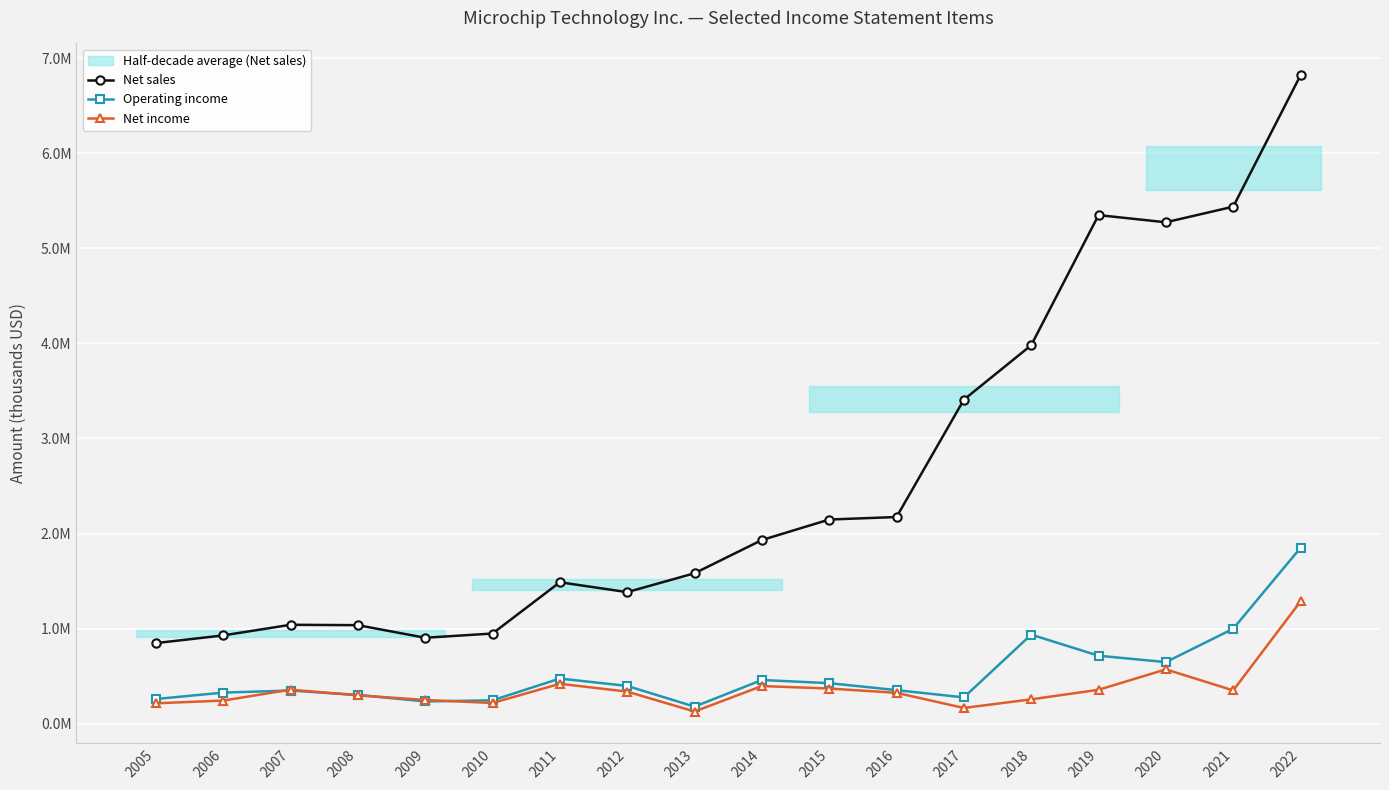

What is the spread (max minus min) of values at 2005?

633151